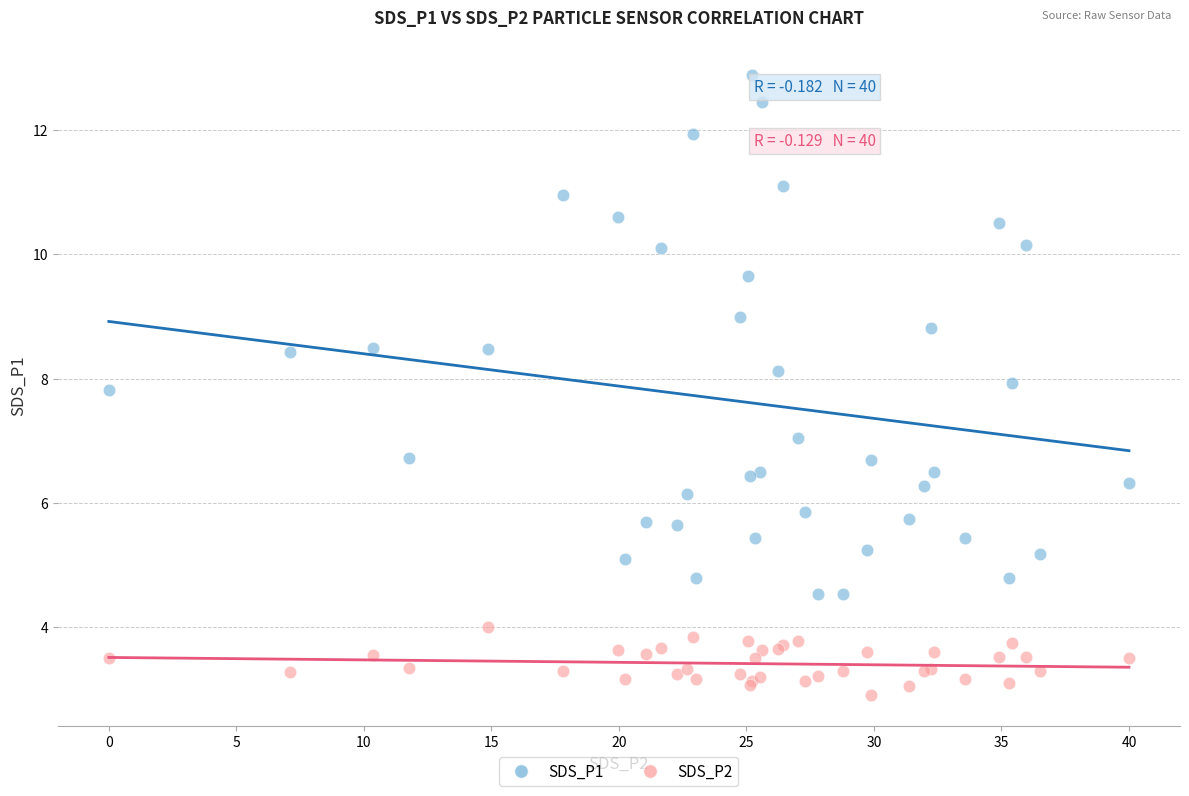

Which series contains the highest Y value?

SDS_P1